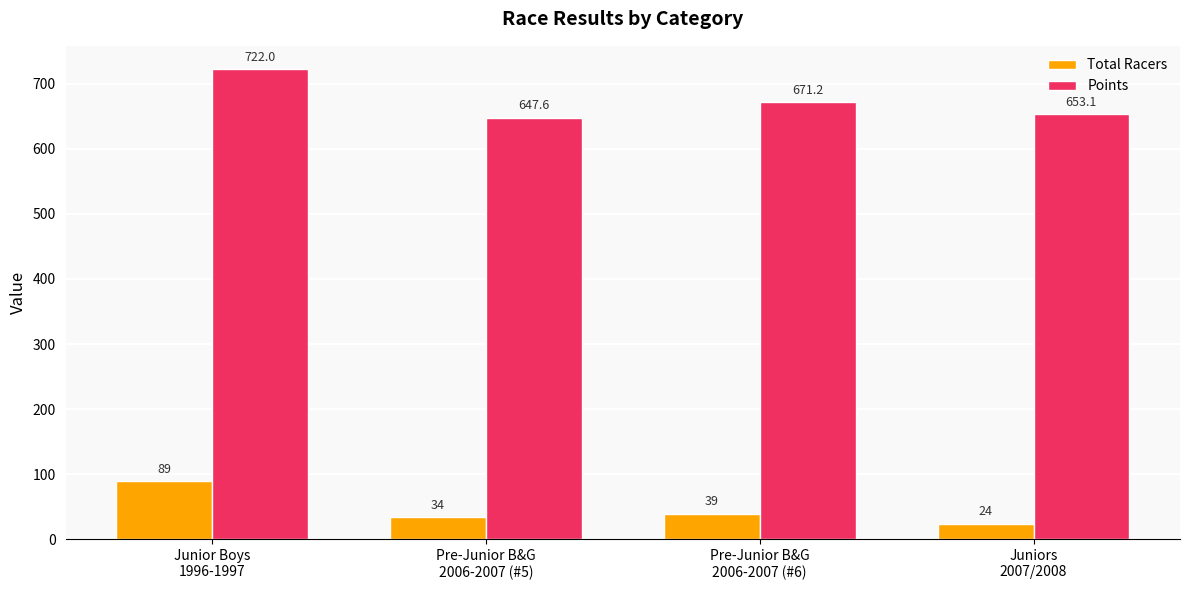

Where does the Points series first go above 671?

Junior Boys
1996-1997